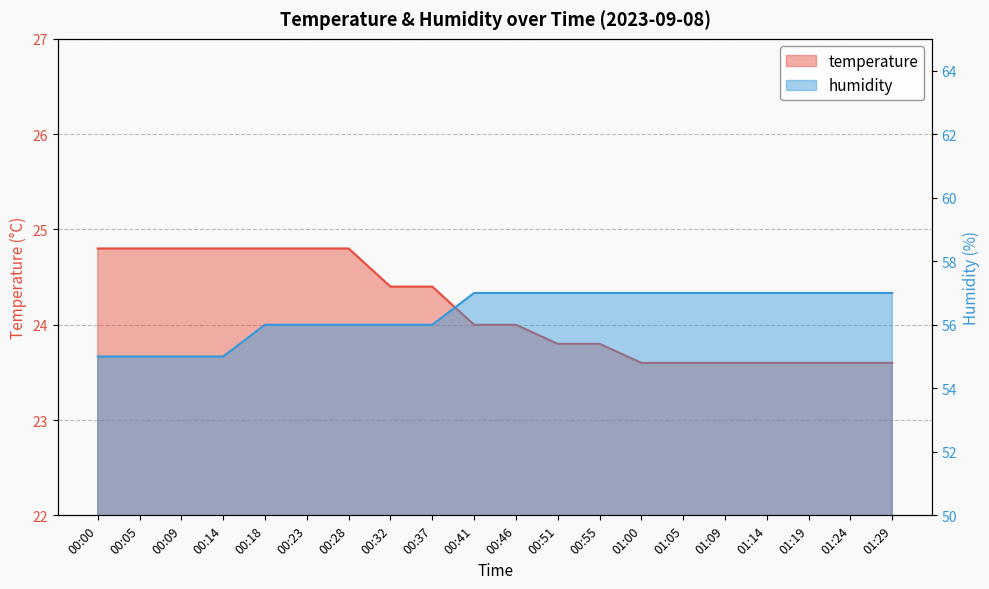

Which has a higher value, 00:32 or 01:29?

00:32